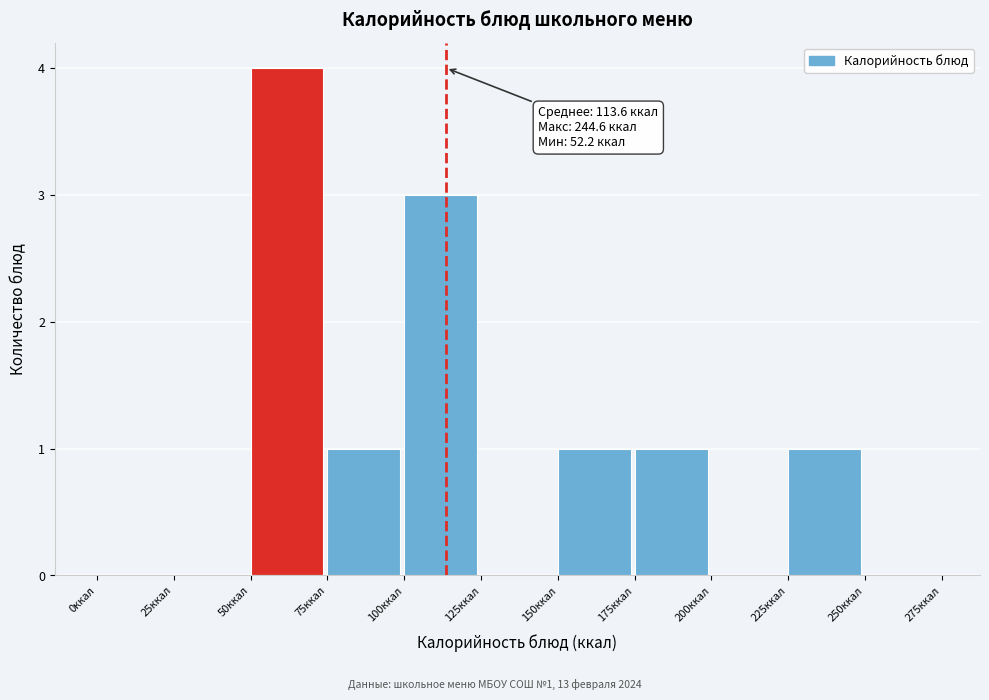

Which range on the x-axis has the tallest bar?

50 to 75